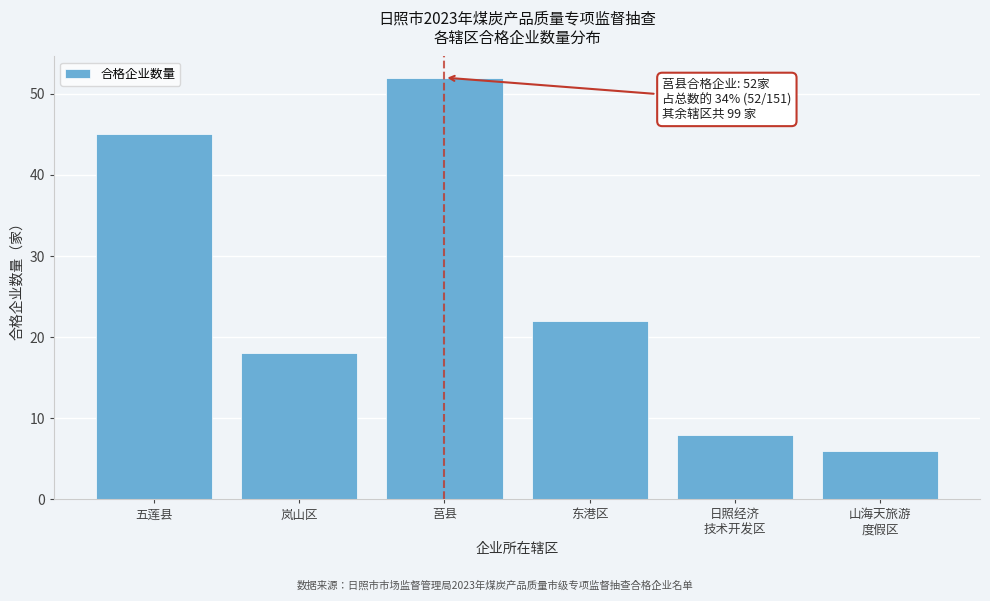

Reading right to left, list all the values displayed in this chart.

6	8	22	52	18	45